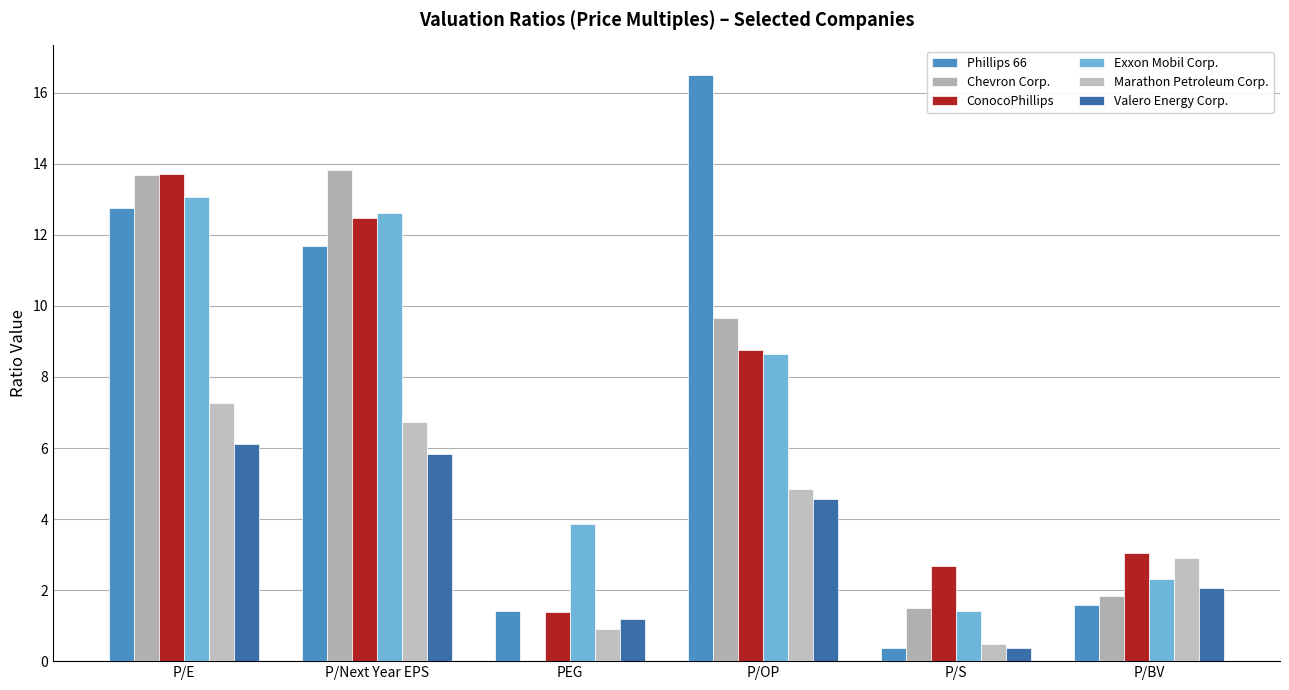

The ConocoPhillips series shows 22.1 at P/Next Year EPS. True or false?

False